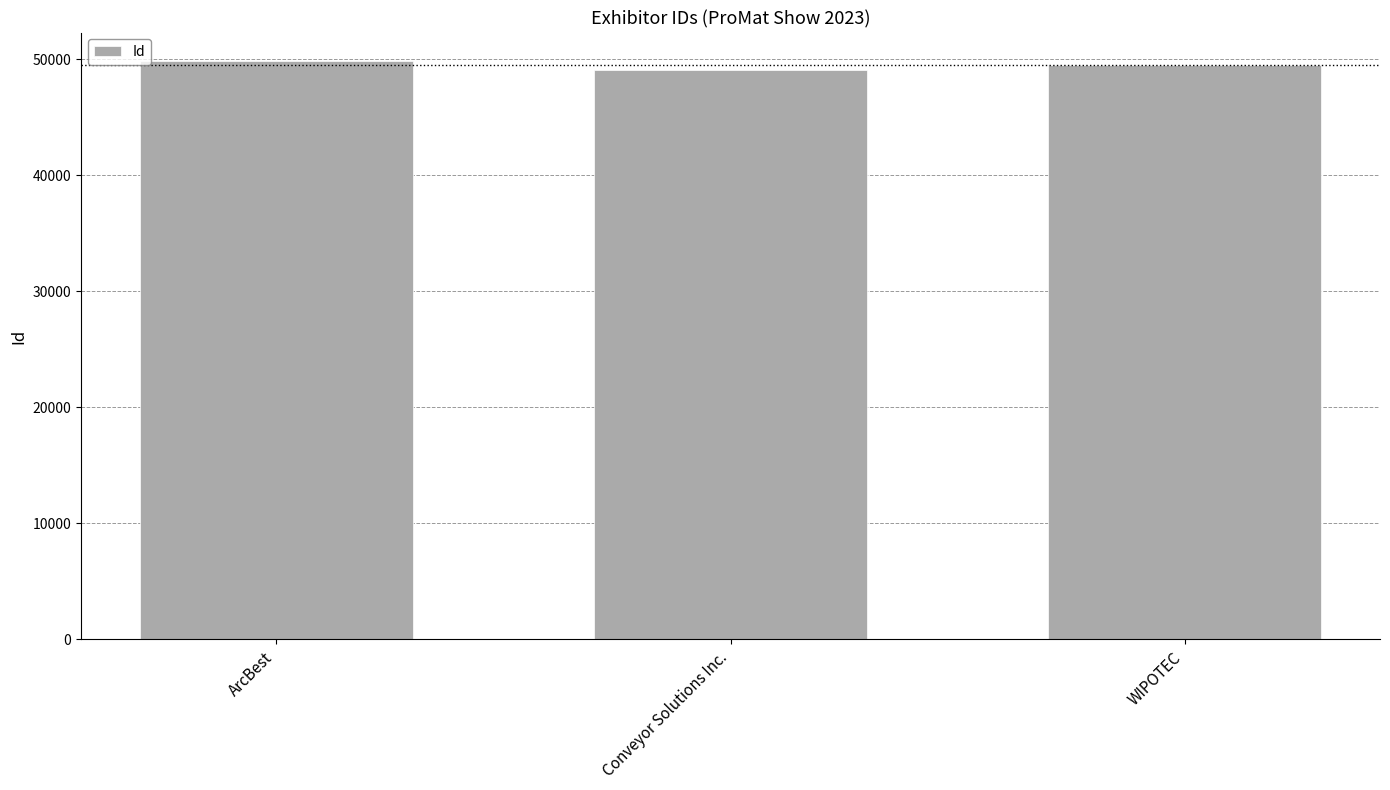

How many bars are there in total?

3